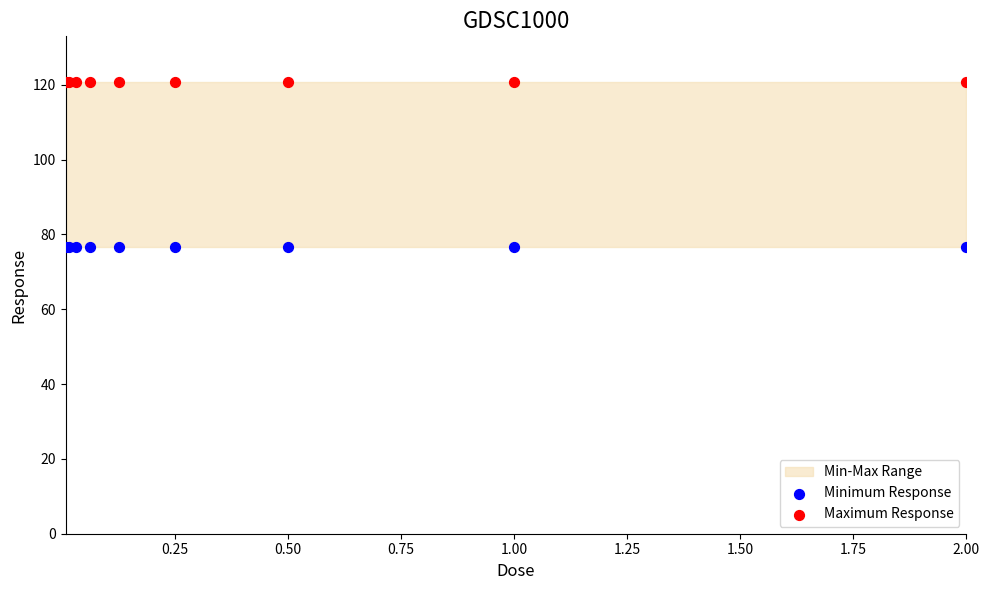

Which series reaches the maximum Y coordinate?

Maximum Response